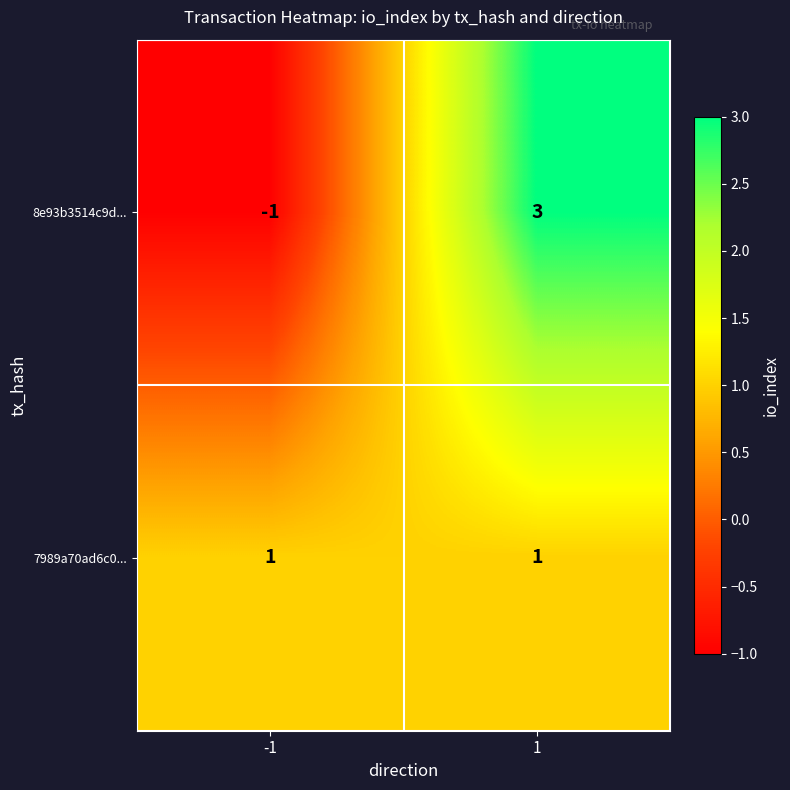

What is the difference between the 8e93b3514c9d... values at -1 and 1?

4